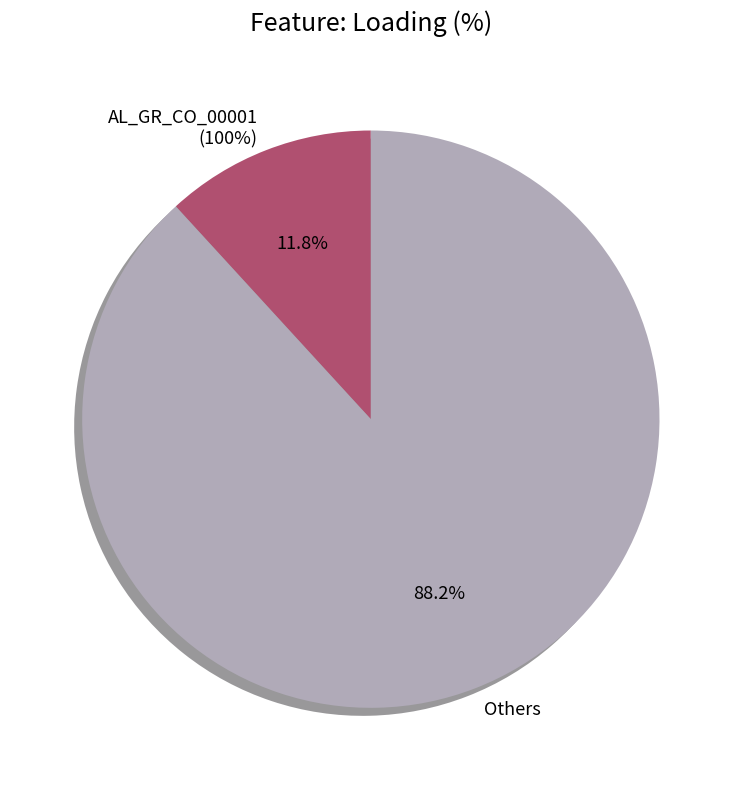

Does BG_CO_00001 account for over 50% of the chart?

No